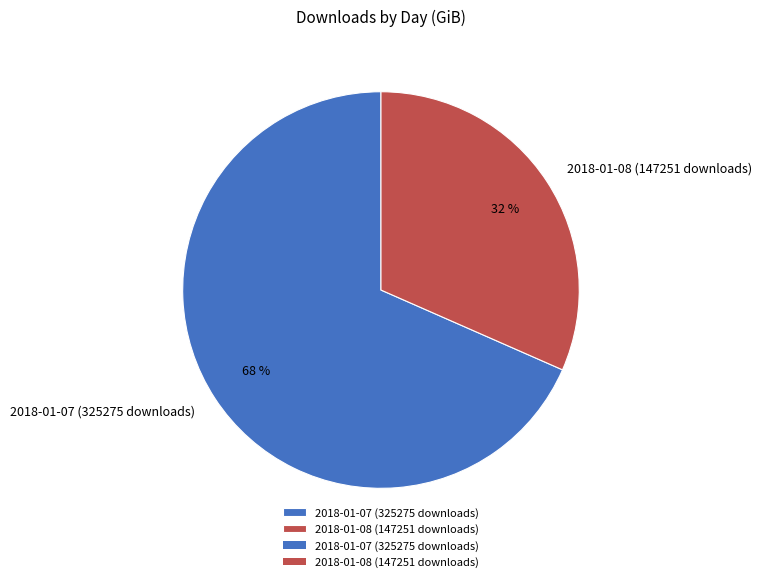

Which category has the biggest portion of the pie?

2018-01-07 (325275 downloads)